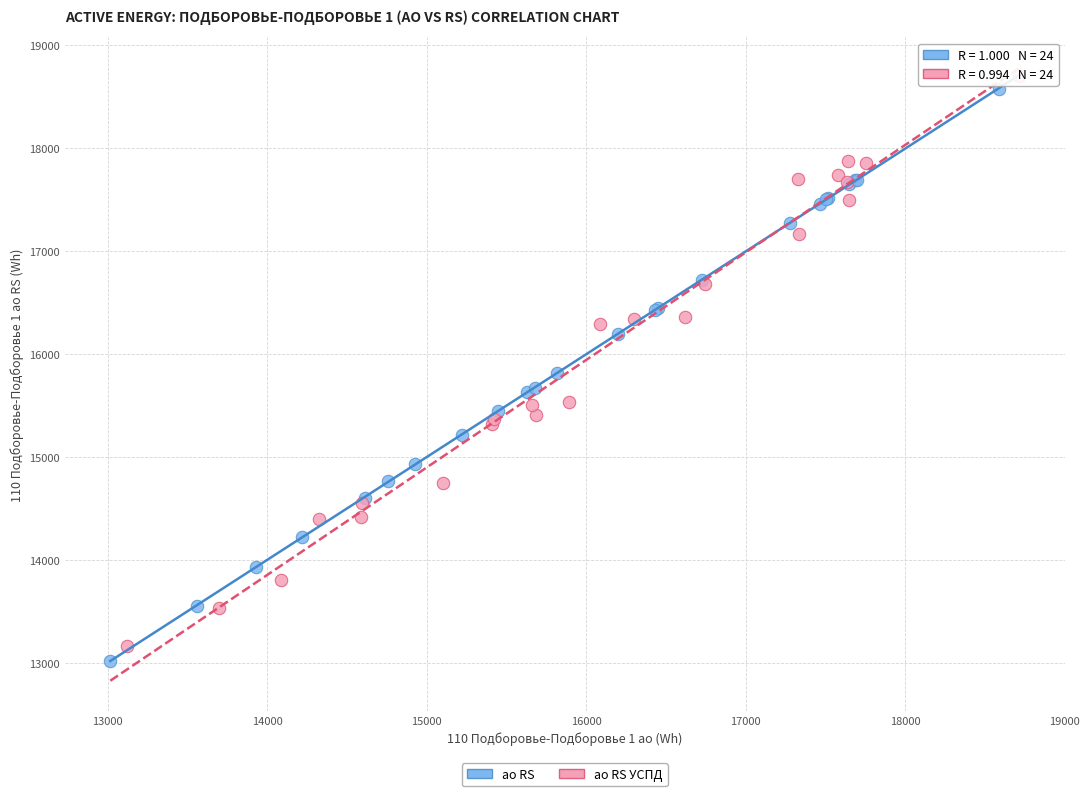

Which series reaches the minimum Y coordinate?

ао RS